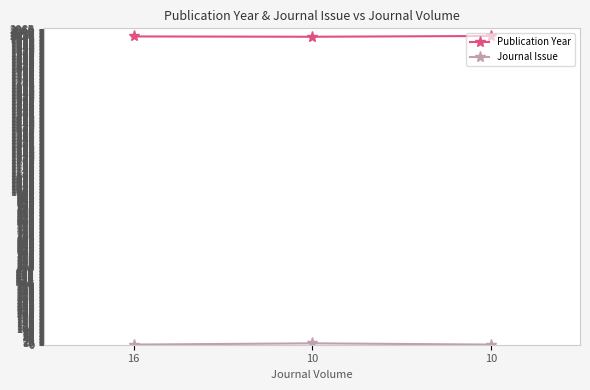

Is this an area chart (filled region under the line)?

No